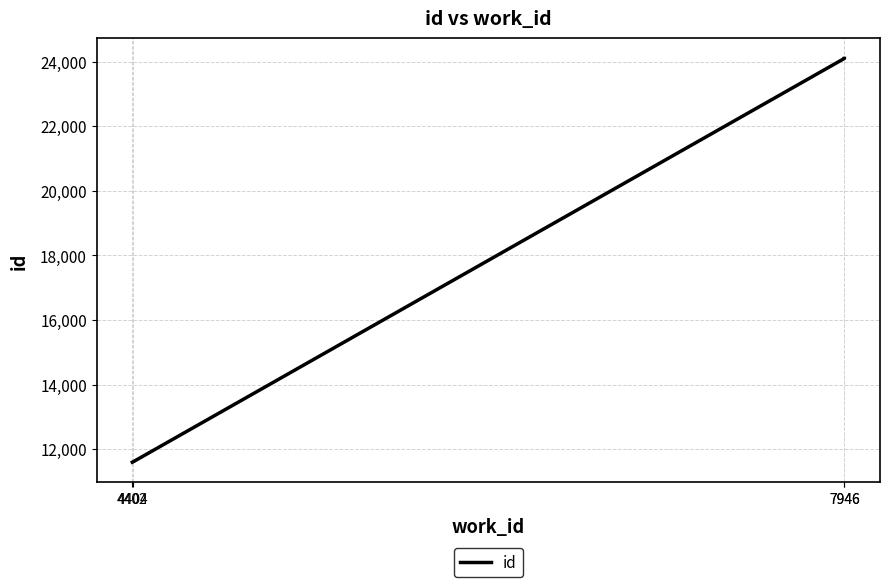

What is the value of the 4th point from the left?

24100